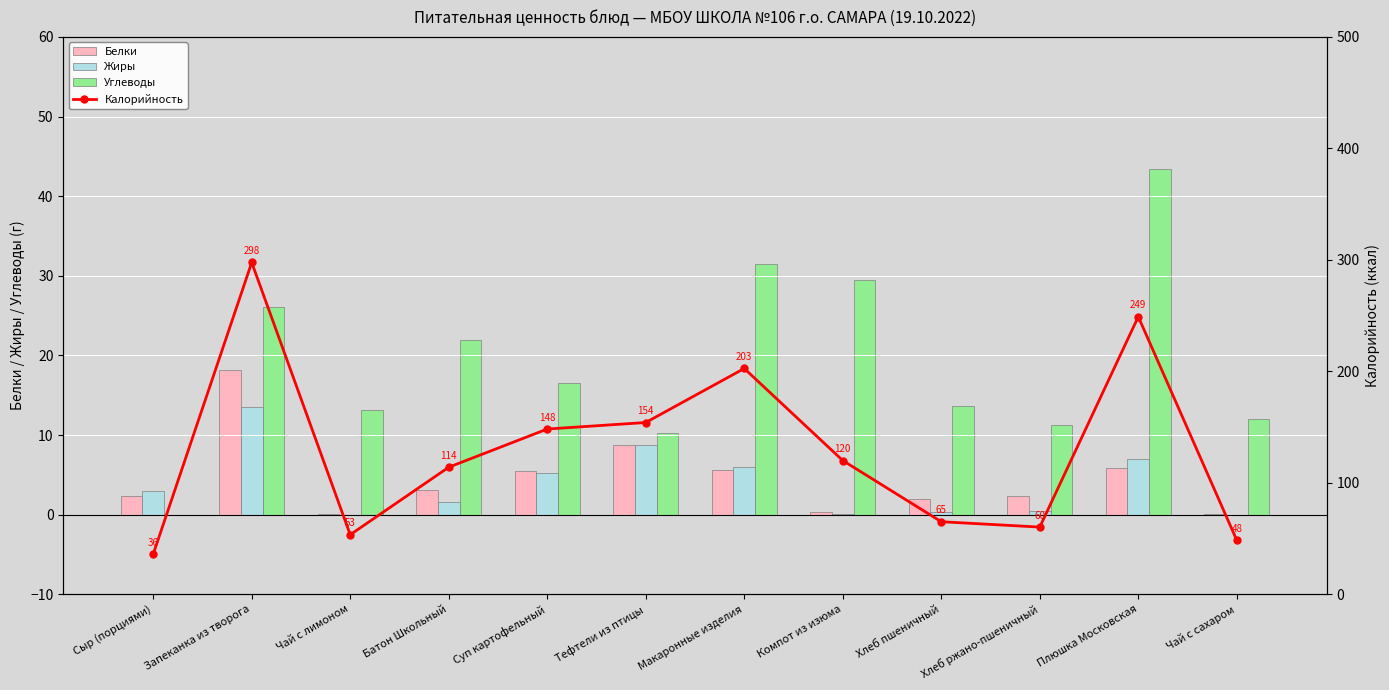

The value of Калорийность at Запеканка из творога is 297.6. True or false?

True